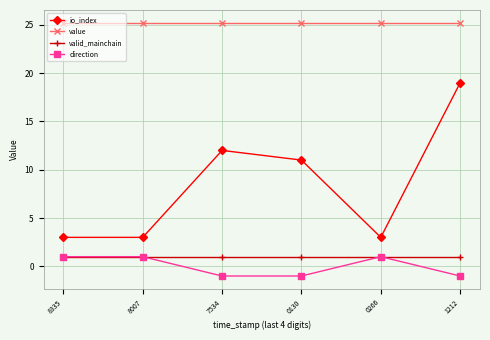

Which series has the largest total across all categories?

value